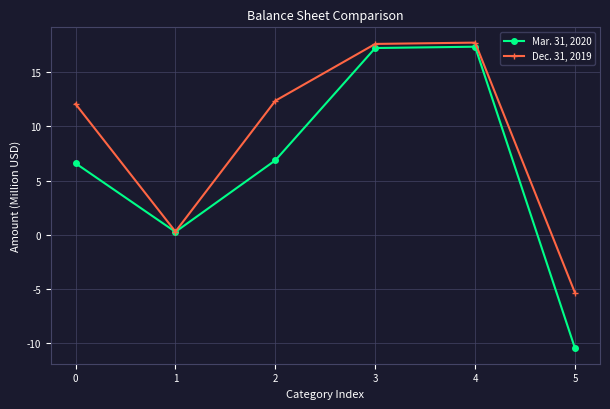

What is the difference between the maximum and second lowest values in the Mar. 31, 2020 series?

17.1